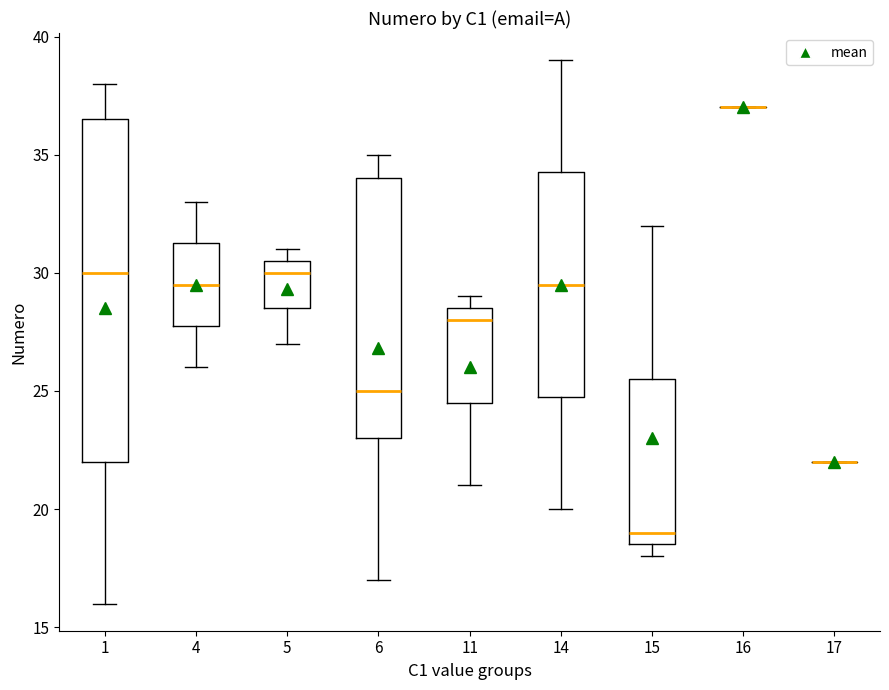

Where does the upper whisker of the box at x = 15 end on the y-axis? The values are not printed on the chart, so give them approximately, as read against the axis.

32.0